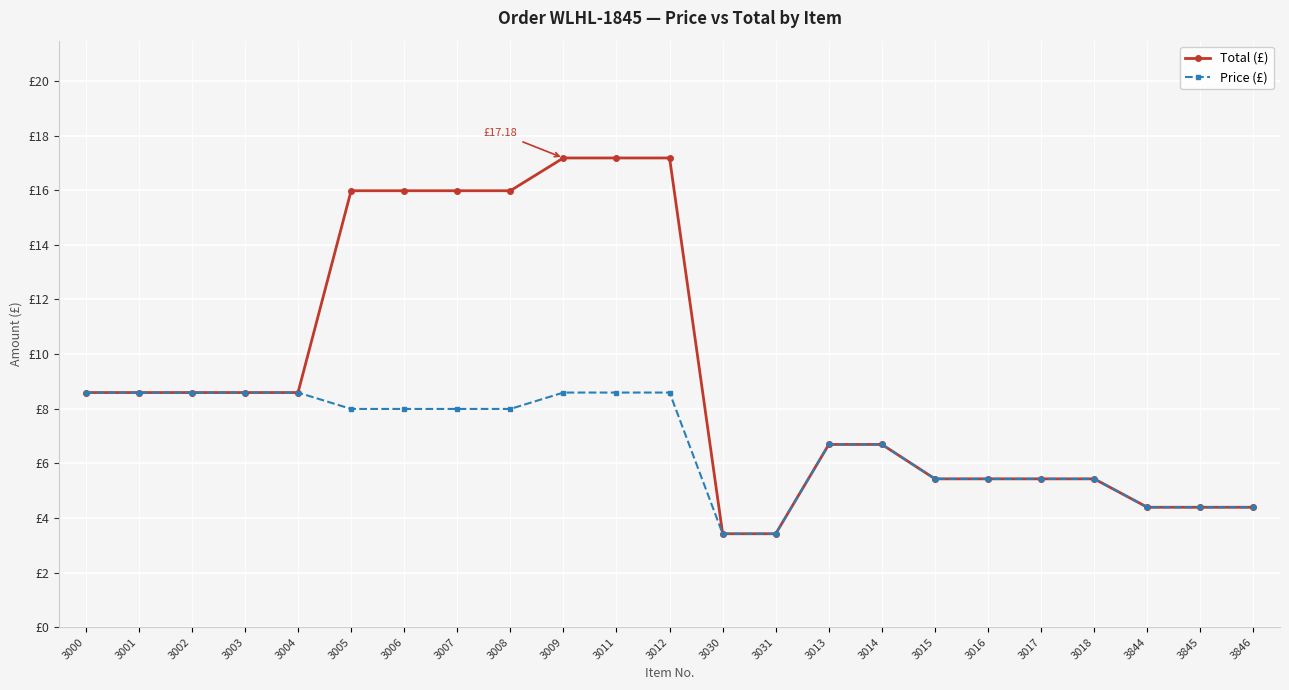

Reading right to left, what are all the values shown in this chart?

Total (£): 3846=4.4	3845=4.4	3844=4.4	3018=5.4	3017=5.4	3016=5.4	3015=5.4	3014=6.7	3013=6.7	3031=3.4	3030=3.4	3012=17.2	3011=17.2	3009=17.2	3008=16.0	3007=16.0	3006=16.0	3005=16.0	3004=8.6	3003=8.6	3002=8.6	3001=8.6	3000=8.6
Price (£): 3846=4.4	3845=4.4	3844=4.4	3018=5.4	3017=5.4	3016=5.4	3015=5.4	3014=6.7	3013=6.7	3031=3.4	3030=3.4	3012=8.6	3011=8.6	3009=8.6	3008=8.0	3007=8.0	3006=8.0	3005=8.0	3004=8.6	3003=8.6	3002=8.6	3001=8.6	3000=8.6